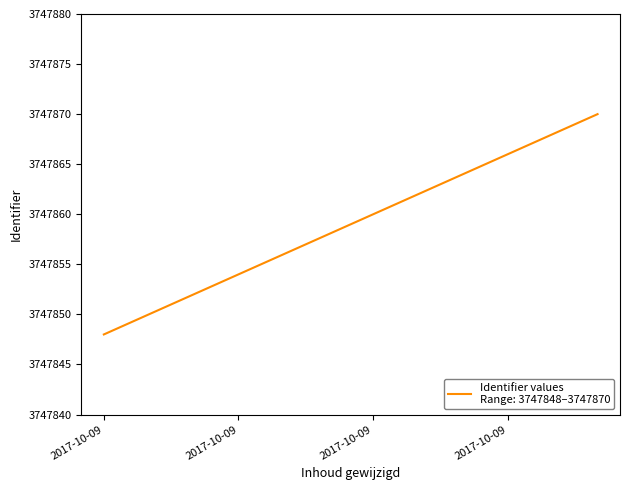

What is the greatest value displayed?

3747870